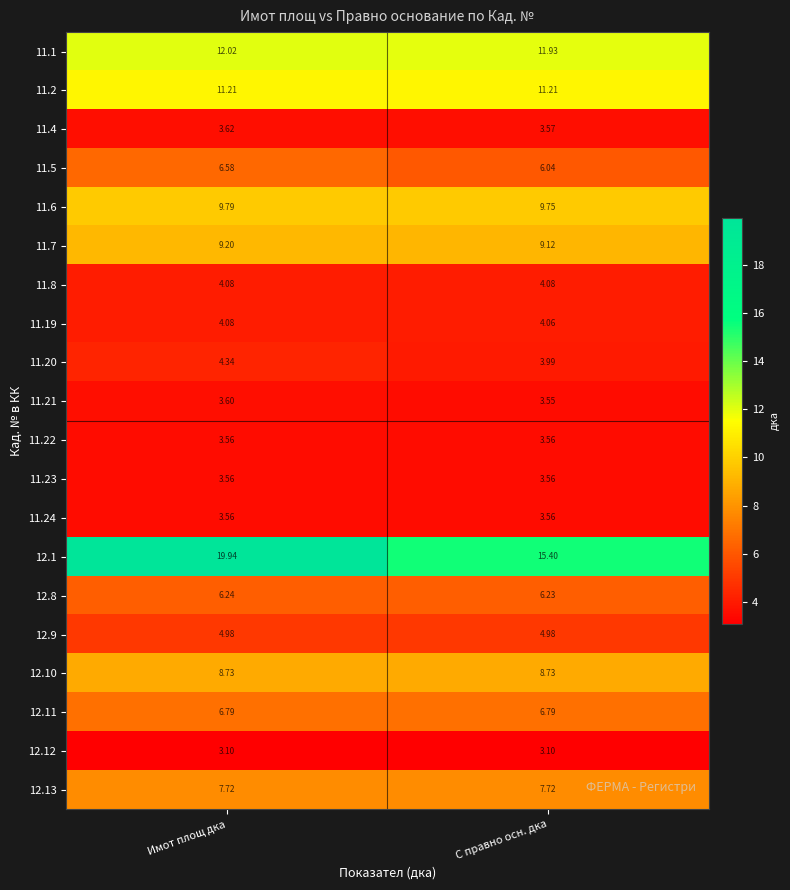

Which category has the highest value in the 11.4 series?

Имот площ дка